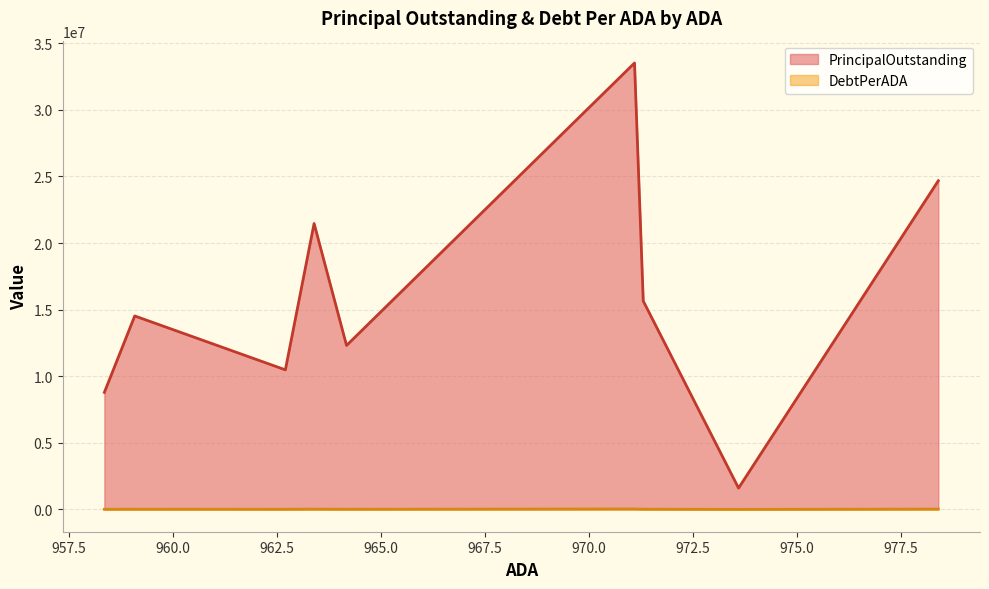

What are all the series names shown in the legend?

PrincipalOutstanding, DebtPerADA